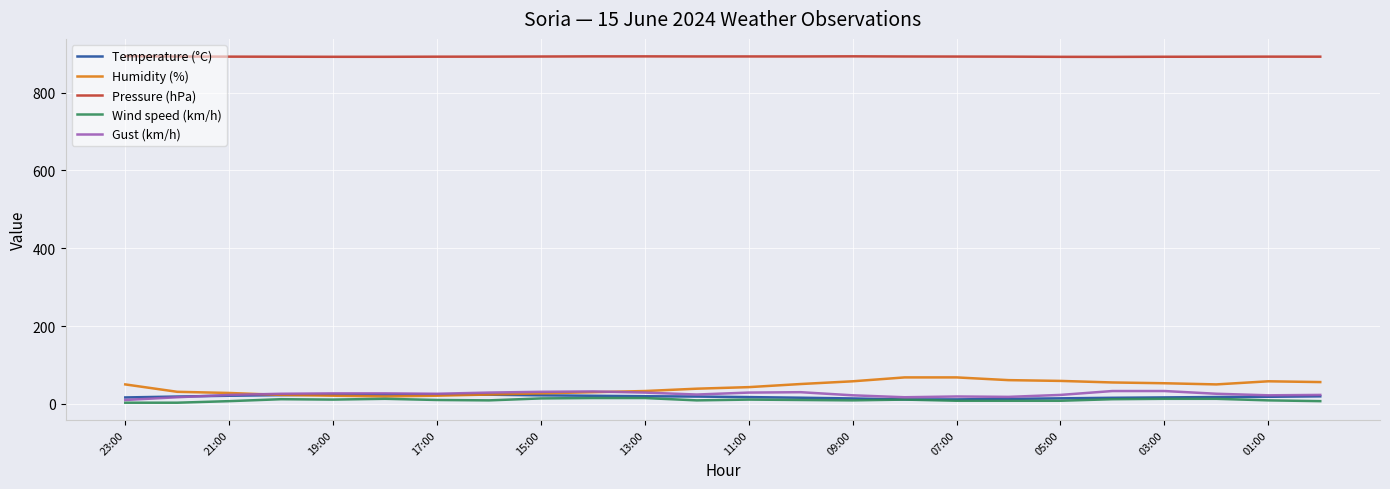

What is the difference between the second highest and second lowest values in the Humidity (%) series?

47.0